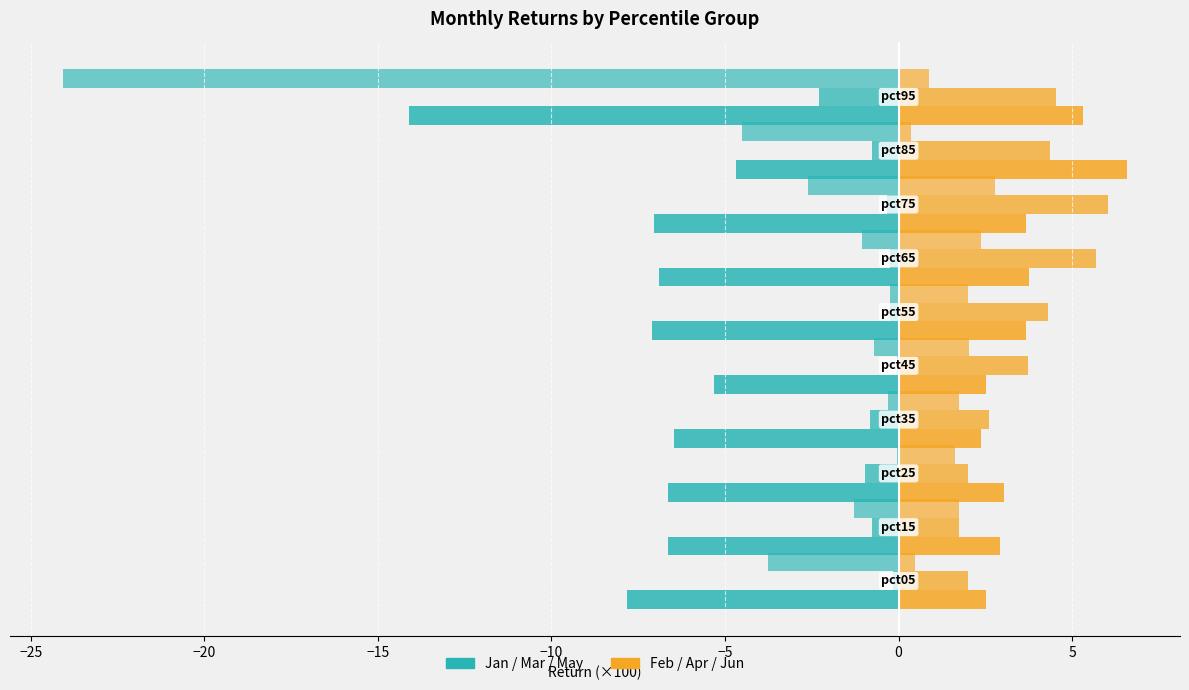

Are the bars grouped side by side (vs. stacked)?

Yes